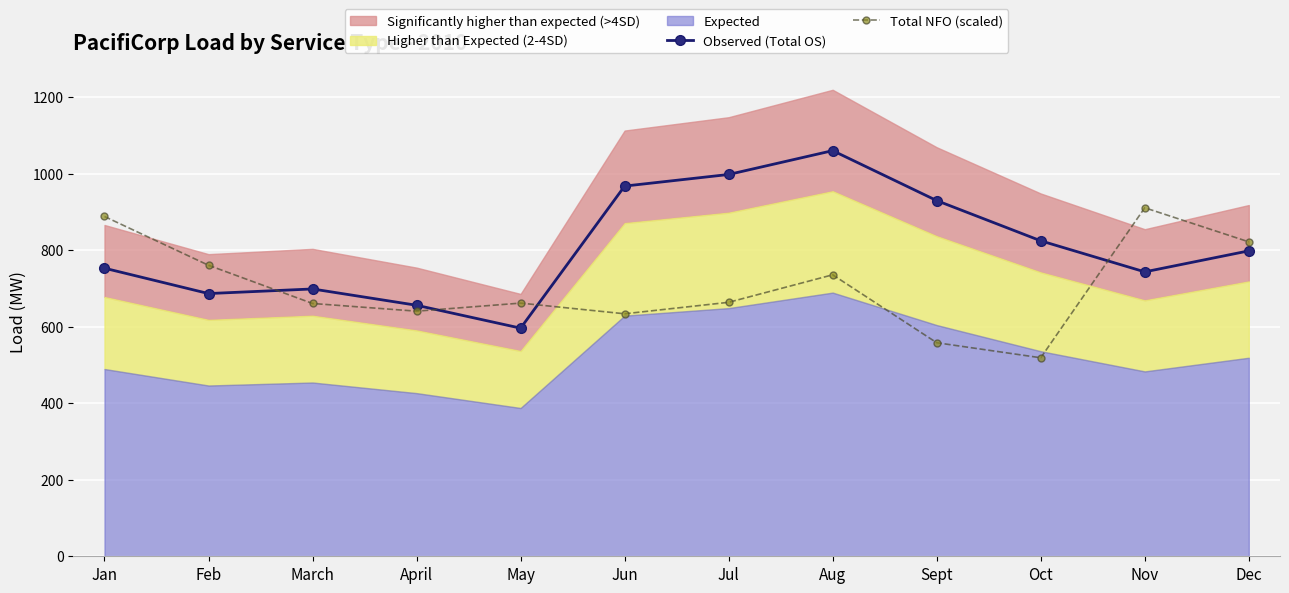

Where is Total NFO (scaled) nearest to the value 714?

Aug